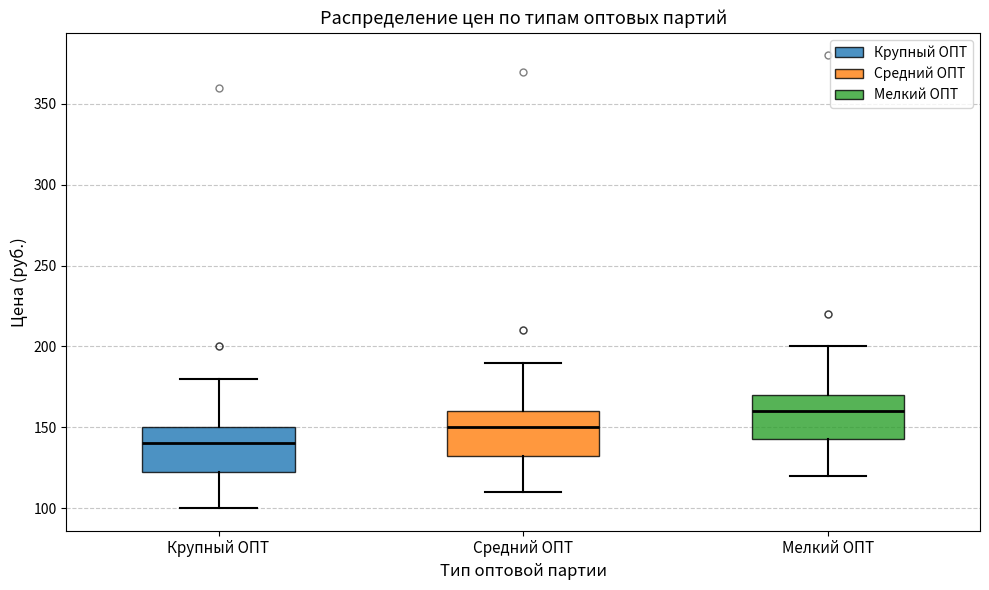

Which box has the lowest median line?

Крупный ОПТ